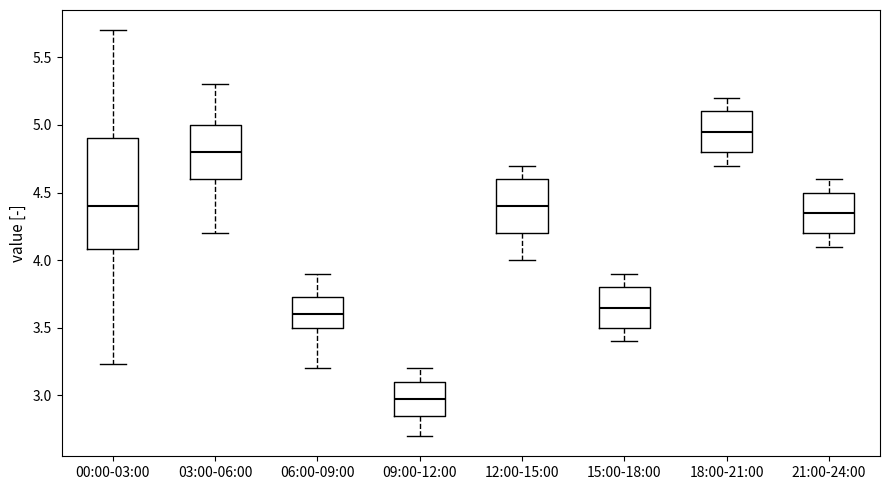

Reading left to right, transcribe this box plot: for each box, give where its median line is, the range the box spans, and where its two whiskers end, as read against the y-axis. The values are not printed on the chart, so give them approximately, as read against the axis.

00:00-03:00: median 4.40, box 4.10 to 4.90, whiskers 3.25 to 5.70
03:00-06:00: median 4.80, box 4.60 to 5.00, whiskers 4.20 to 5.30
06:00-09:00: median 3.60, box 3.50 to 3.75, whiskers 3.20 to 3.90
09:00-12:00: median 3.00, box 2.85 to 3.10, whiskers 2.70 to 3.20
12:00-15:00: median 4.40, box 4.20 to 4.60, whiskers 4.00 to 4.70
15:00-18:00: median 3.65, box 3.50 to 3.80, whiskers 3.40 to 3.90
18:00-21:00: median 4.95, box 4.80 to 5.10, whiskers 4.70 to 5.20
21:00-24:00: median 4.35, box 4.20 to 4.50, whiskers 4.10 to 4.60